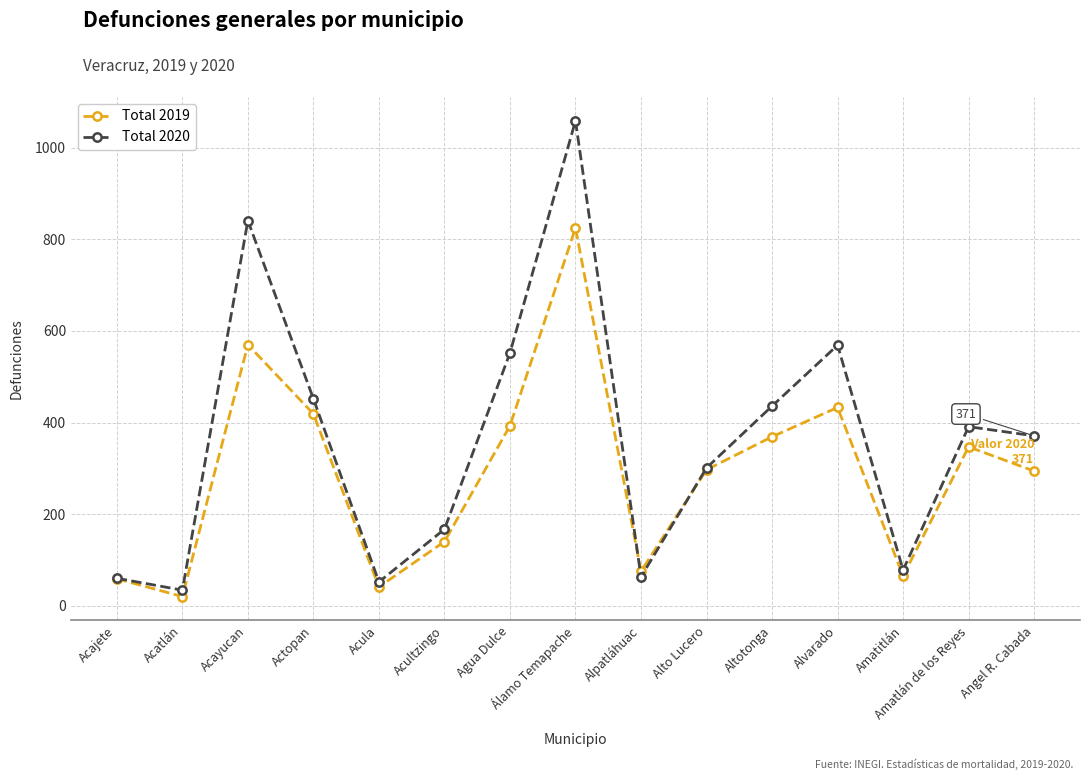

What is the sum of the Total 2020 values at Alpatláhuac and Acatlán?

97